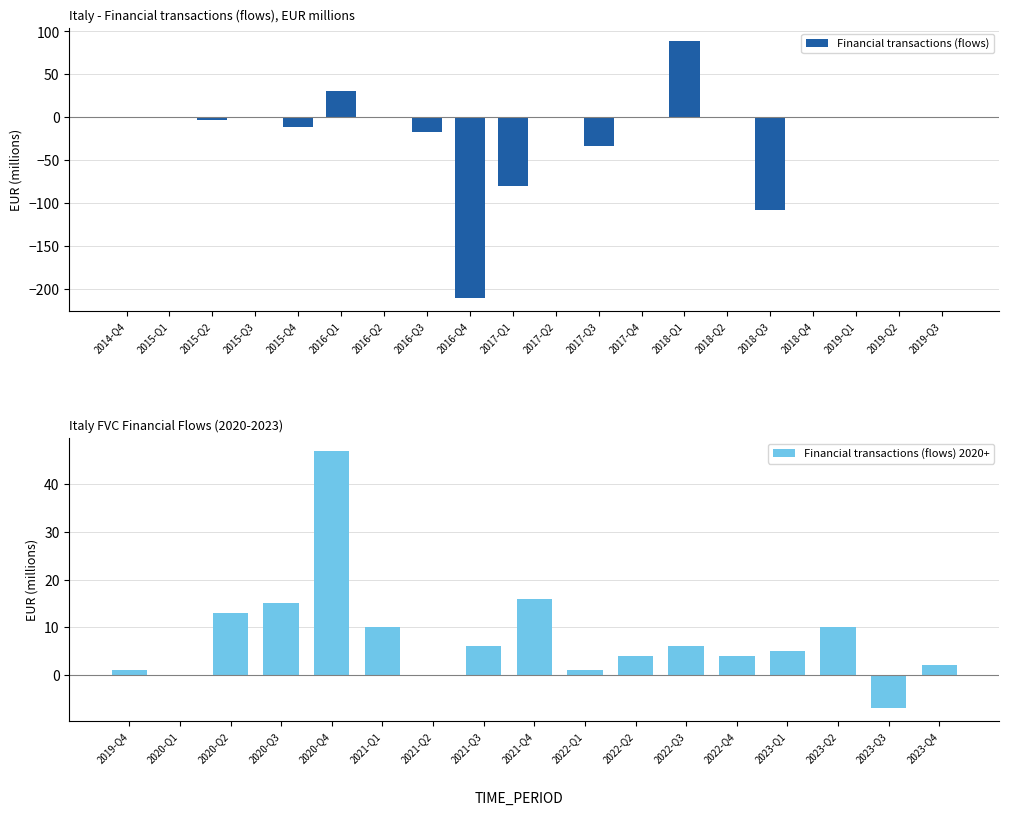

Are the bars grouped side by side (vs. stacked)?

No